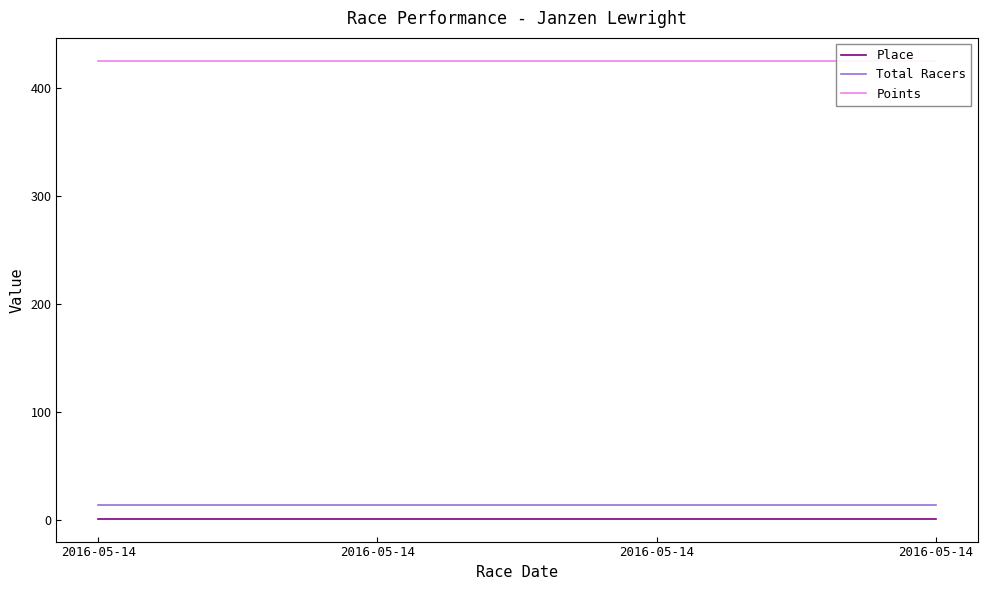

The Total Racers series shows 5 at 2016-05-14. True or false?

False